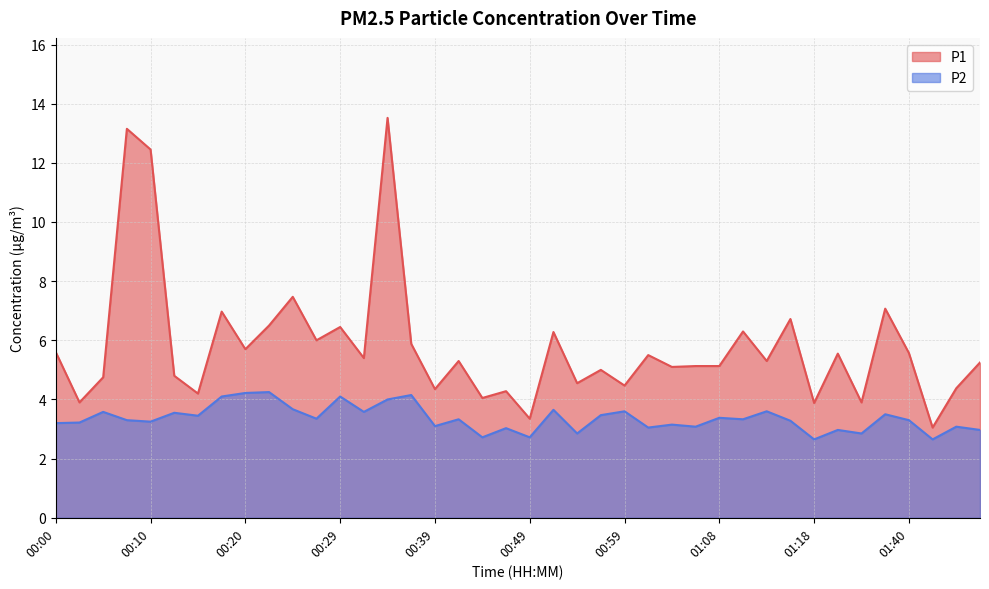

True or false: P2 and P1 cross at least once.

False